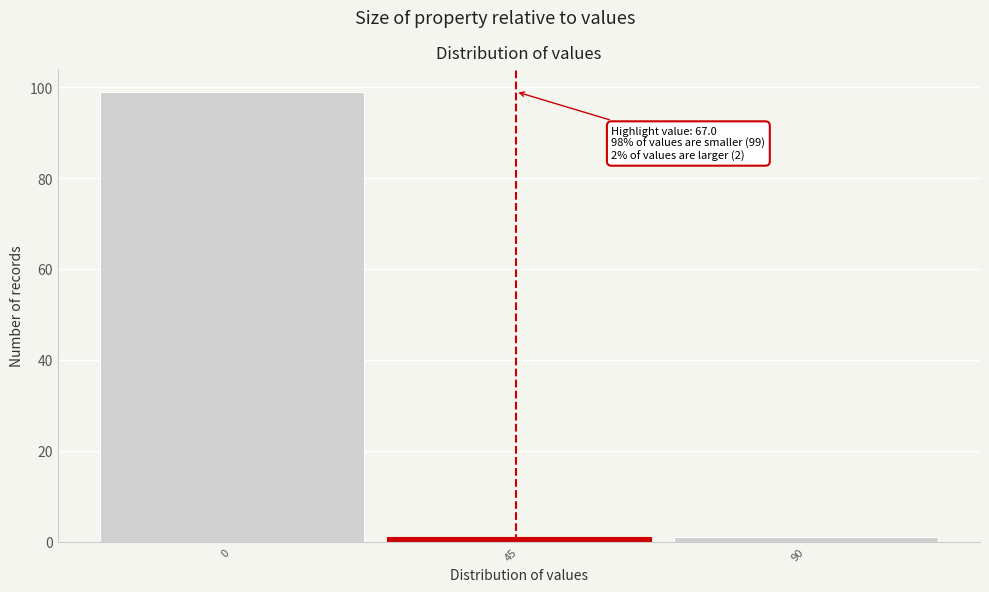

Reading left to right, extract all data points from this chart.

0=99	45=1	90=1